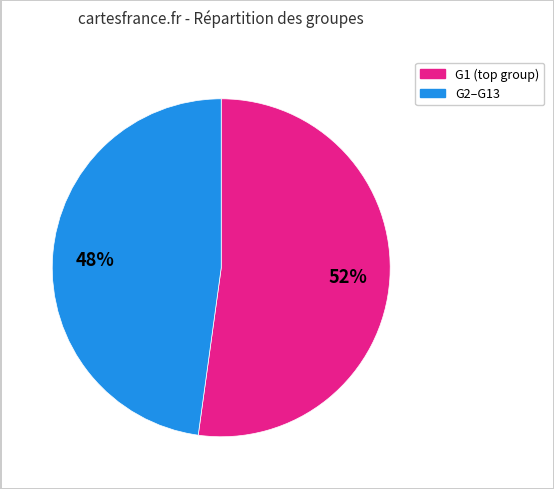

To the nearest percent, what is the average slice percentage?

50%